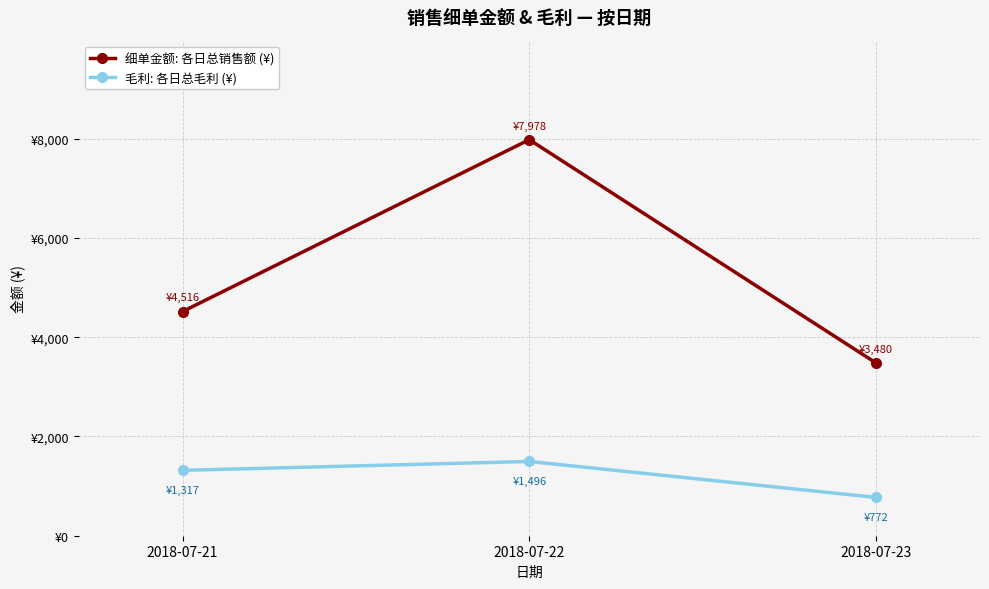

At 2018-07-23, list the series in order from smallest to largest.

毛利: 各日总毛利 (¥), 细单金额: 各日总销售额 (¥)